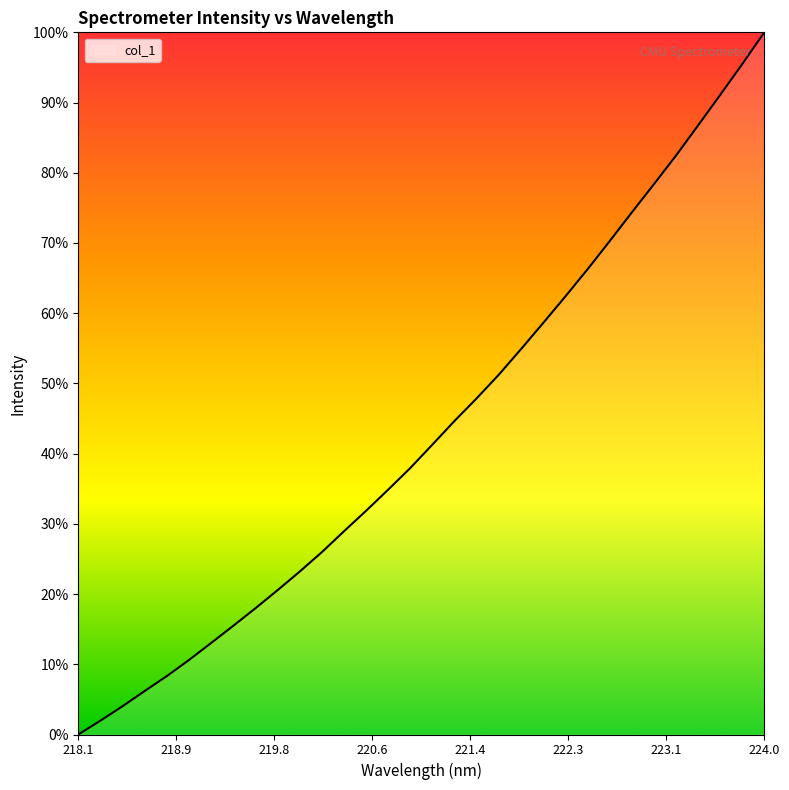

What is the maximum value shown in the chart?

100.0